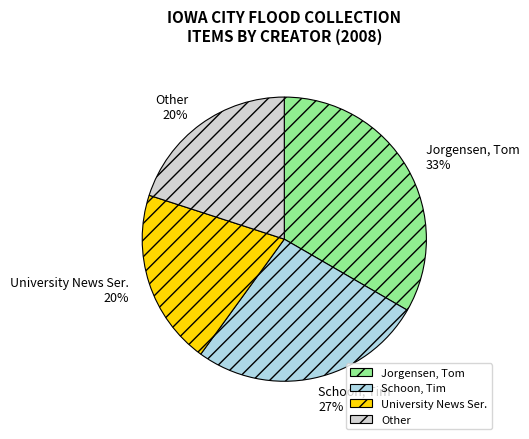

Which category has the biggest portion of the pie?

Jorgensen, Tom